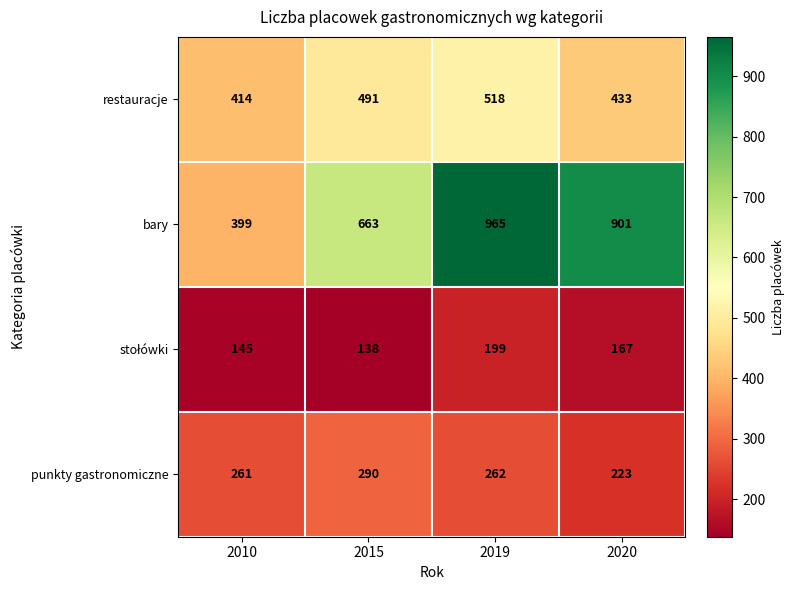

What is the average value of the restauracje series?

464